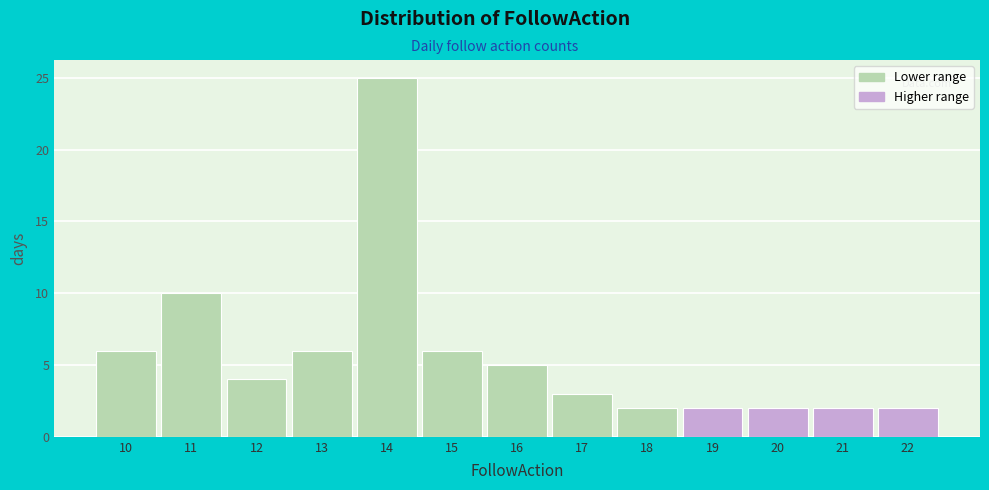

Reading left to right, list every bar in this chart as the range it spans on the x-axis followed by its height. The values are not printed on the chart, so give them approximately, as read against the axis.

9.5 to 10.5: 6
10.5 to 11.5: 10
11.5 to 12.5: 4
12.5 to 13.5: 6
13.5 to 14.5: 25
14.5 to 15.5: 6
15.5 to 16.5: 5
16.5 to 17.5: 3
17.5 to 18.5: 2
18.5 to 19.5: 2
19.5 to 20.5: 2
20.5 to 21.5: 2
21.5 to 22.5: 2